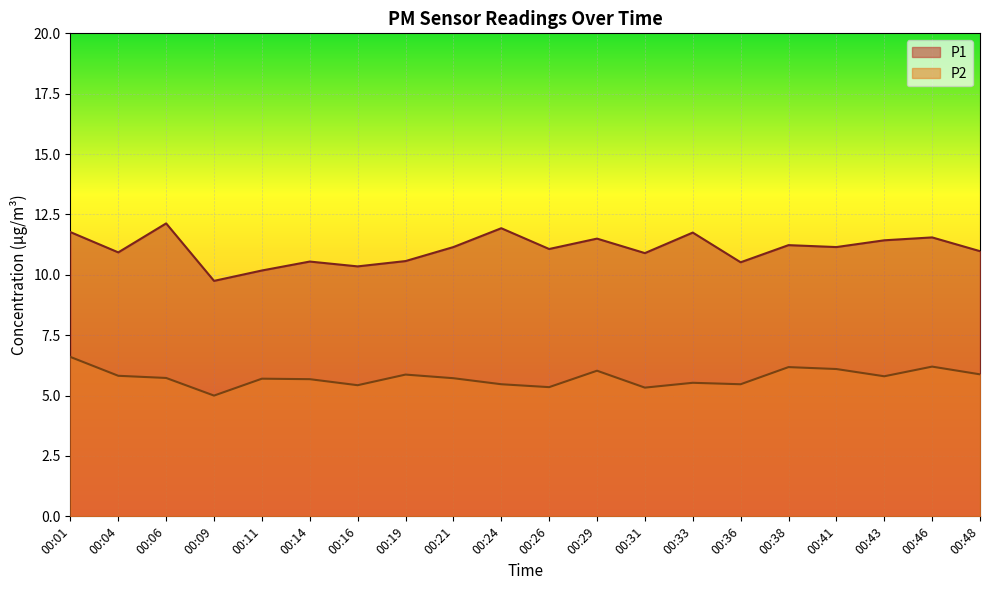

What is the total value across all series at 00:48?

16.9